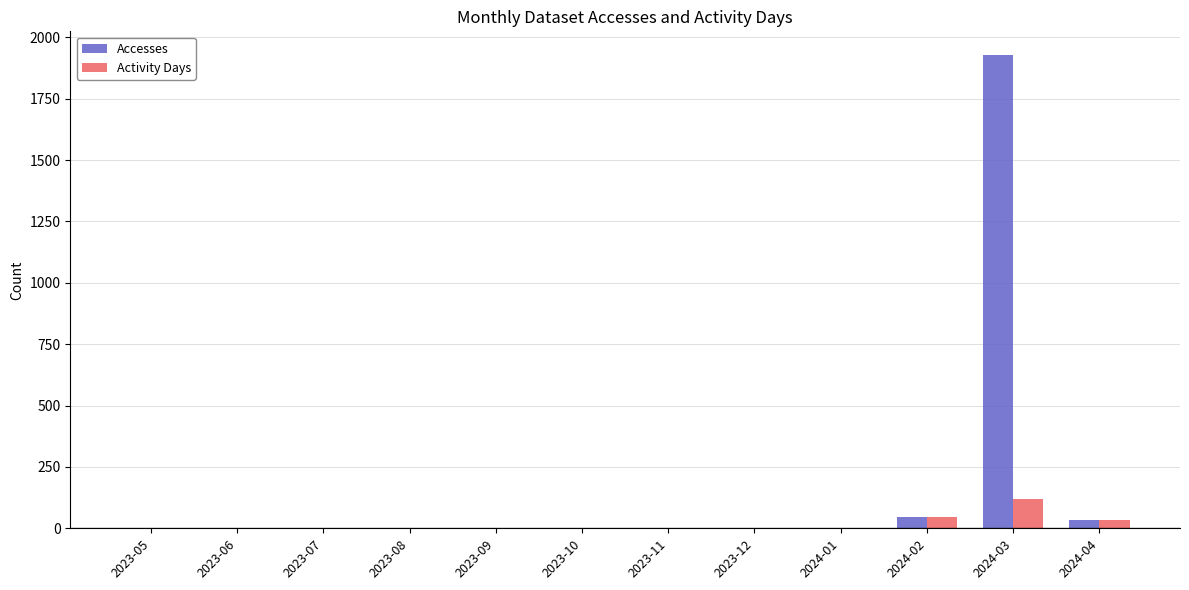

Which category has the highest value across all series?

2024-03